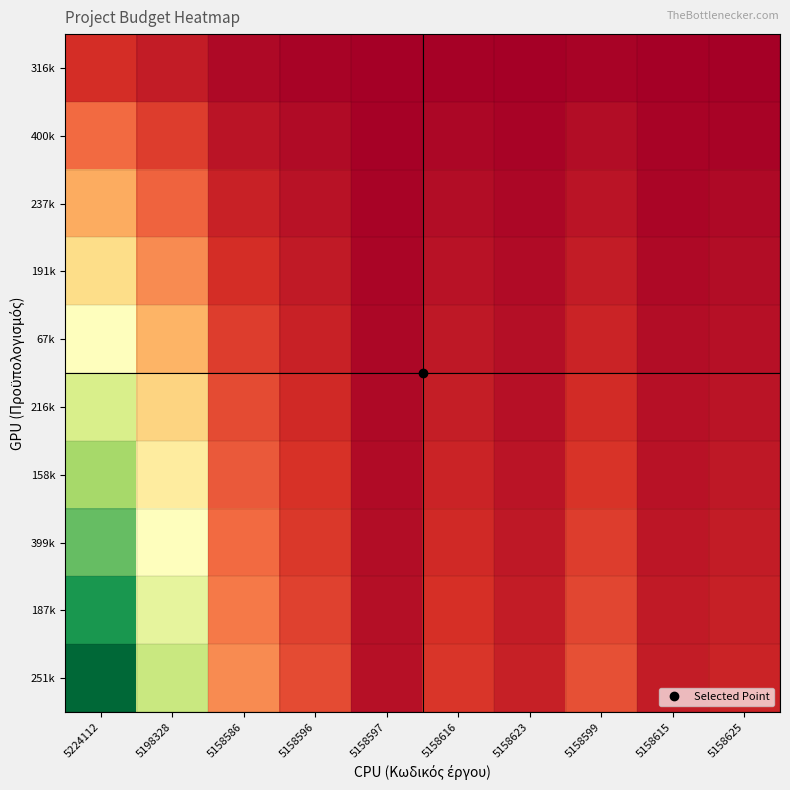

How many categories are shown in the chart?

10